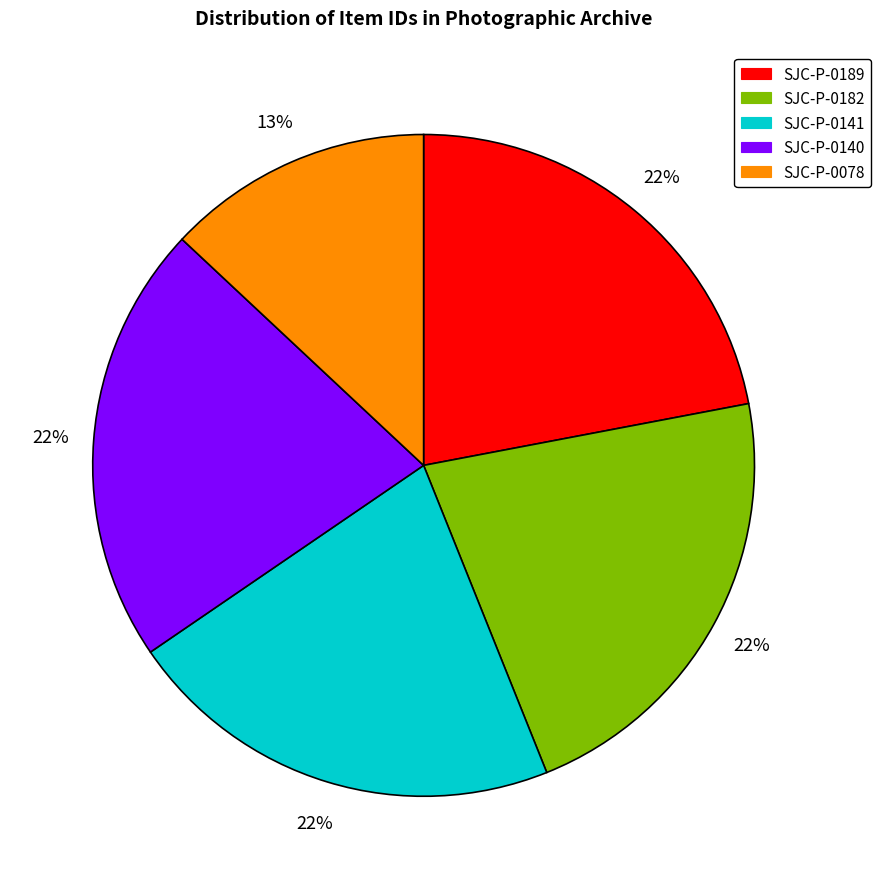

Is the sum of SJC-P-0078 and SJC-P-0189 greater than half?

No